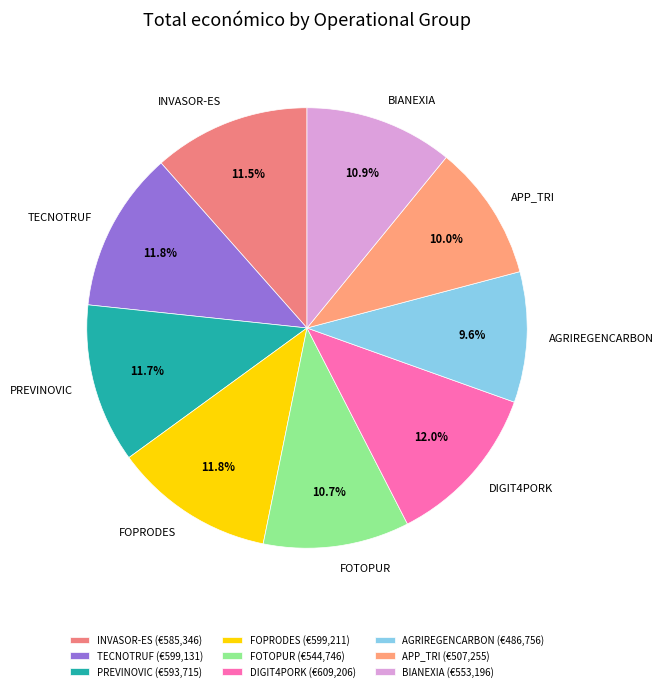

Which has a higher value, DIGIT4PORK or APP_TRI?

DIGIT4PORK